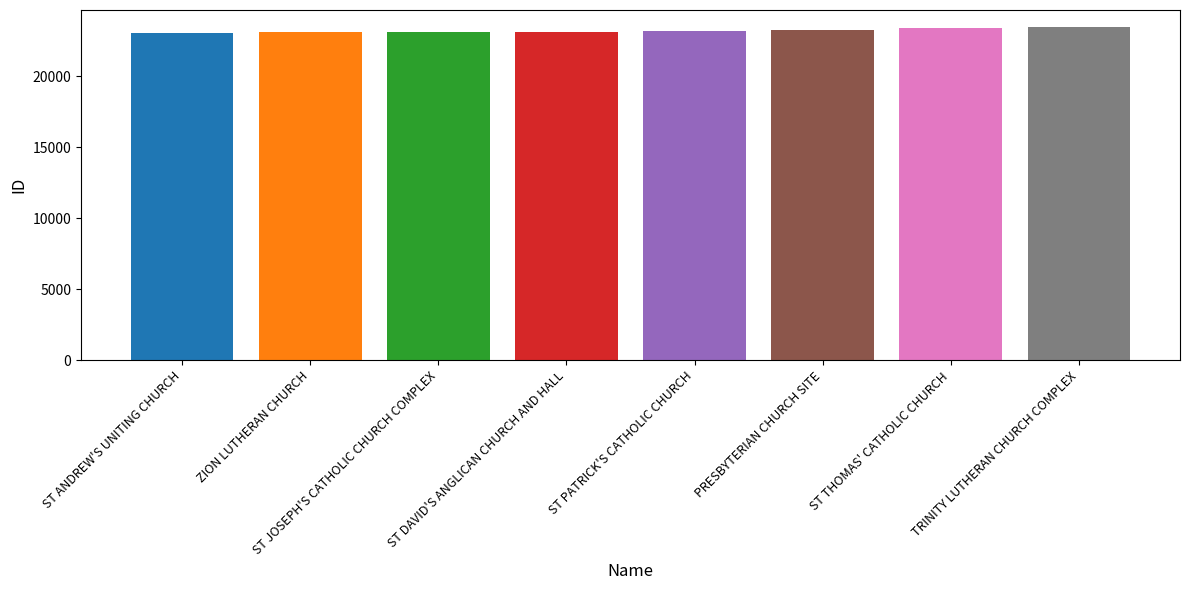

What is the difference between the values at ST ANDREW'S UNITING CHURCH and PRESBYTERIAN CHURCH SITE?

215